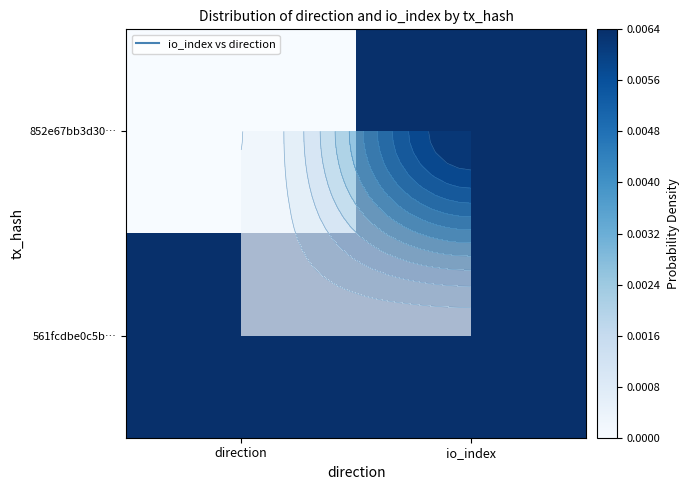

Rank the series by their maximum value, from highest to lowest.

852e67bb3d30…, 561fcdbe0c5b…